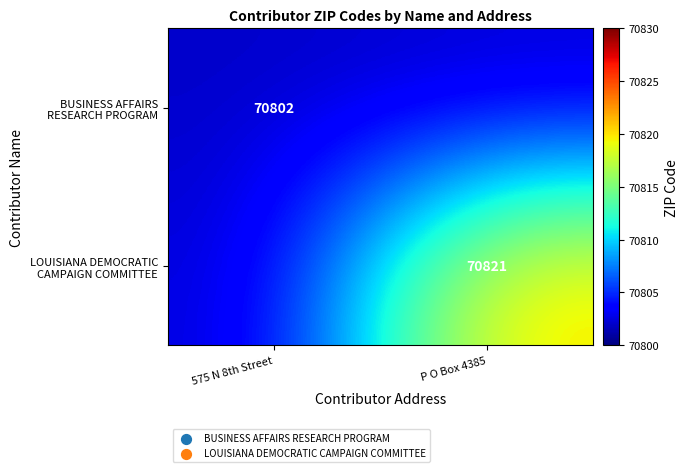

Is it true that BUSINESS AFFAIRS RESEARCH PROGRAM equals 109198 at P O Box 4385?

False